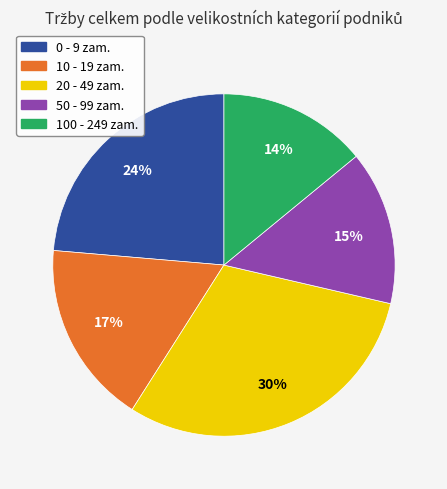

Rank the categories by value from lowest to highest.

100 - 249 zam., 50 - 99 zam., 10 - 19 zam., 0 - 9 zam., 20 - 49 zam.